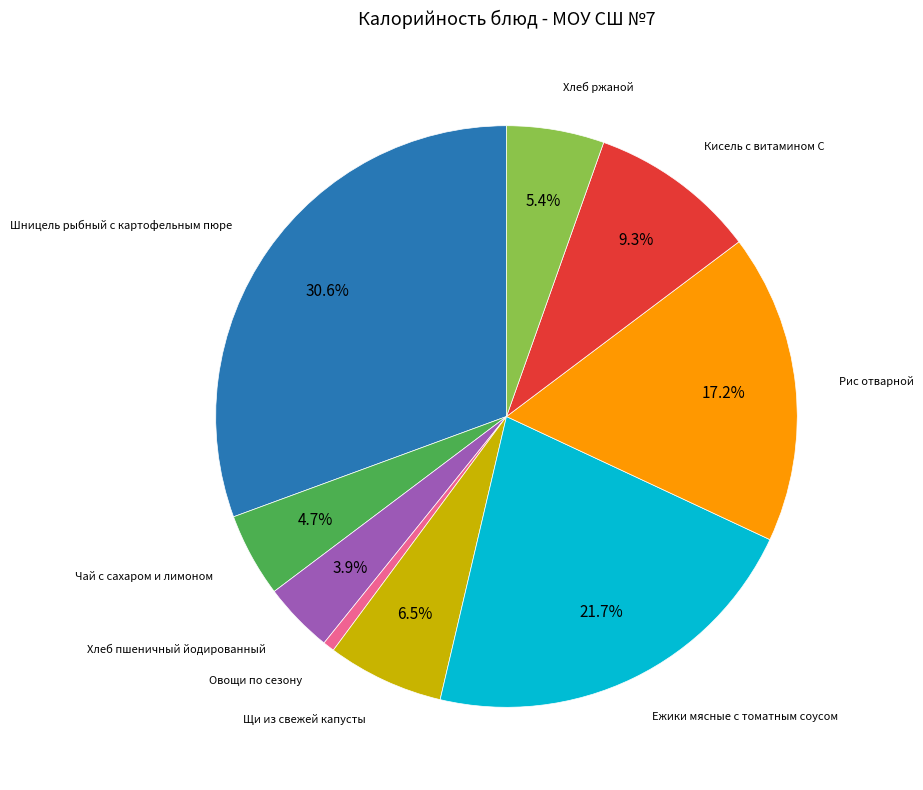

Does any single category account for the majority?

No